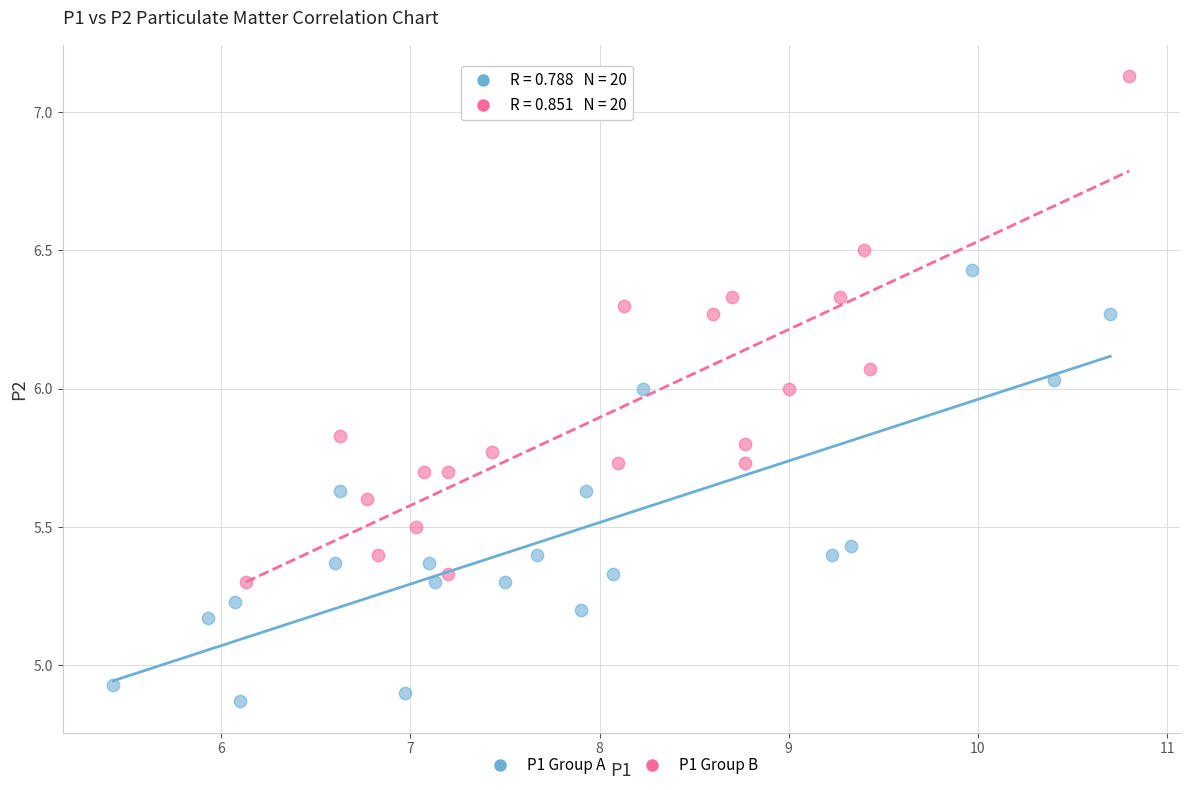

Which series has the largest Y range (max minus min)?

P1 Group B